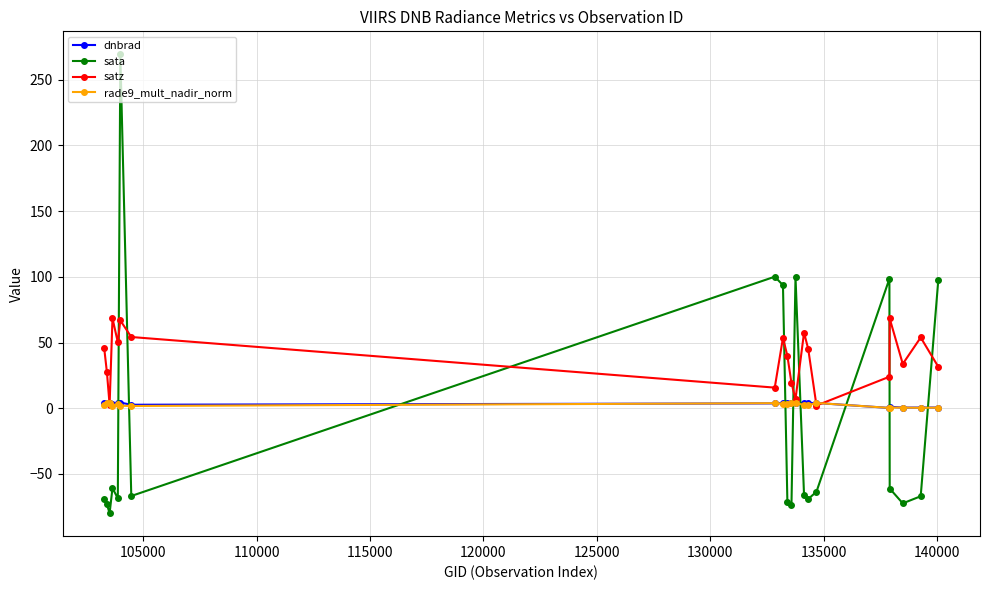

How many lines are shown in the chart?

4